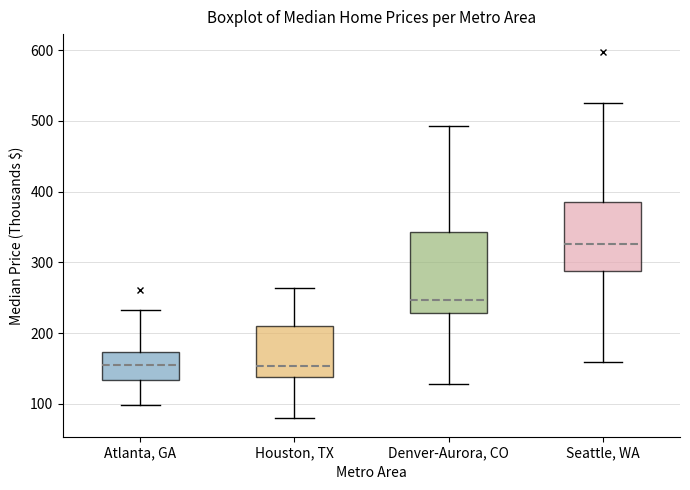

Which box is the tallest, from its lower edge to its upper edge?

Denver-Aurora, CO